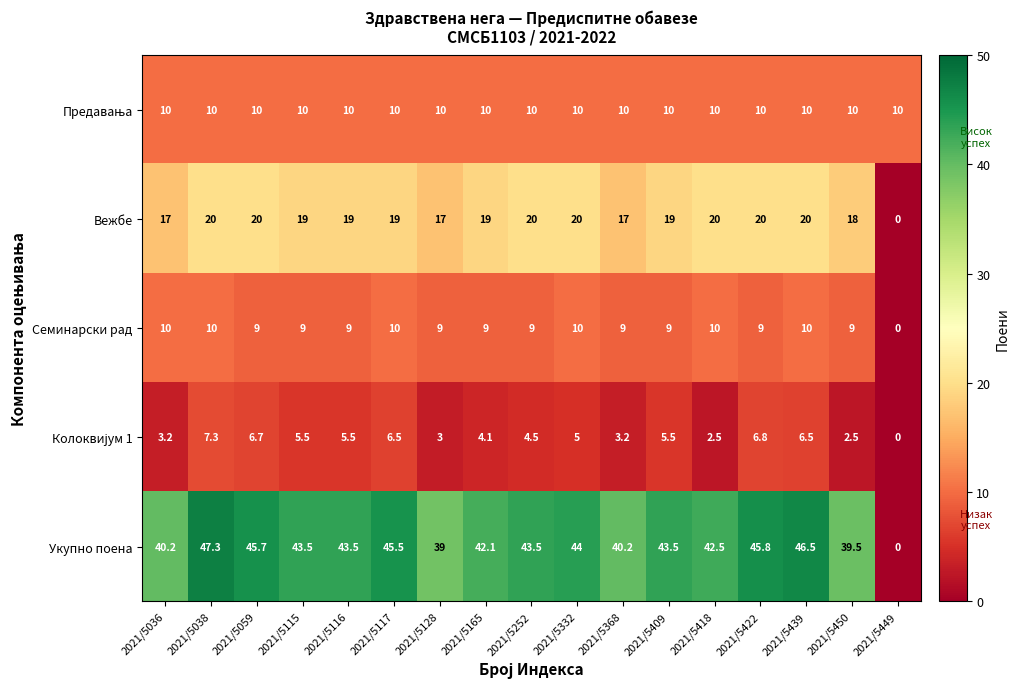

What is the total value across all series at 2021/5409?

87.0